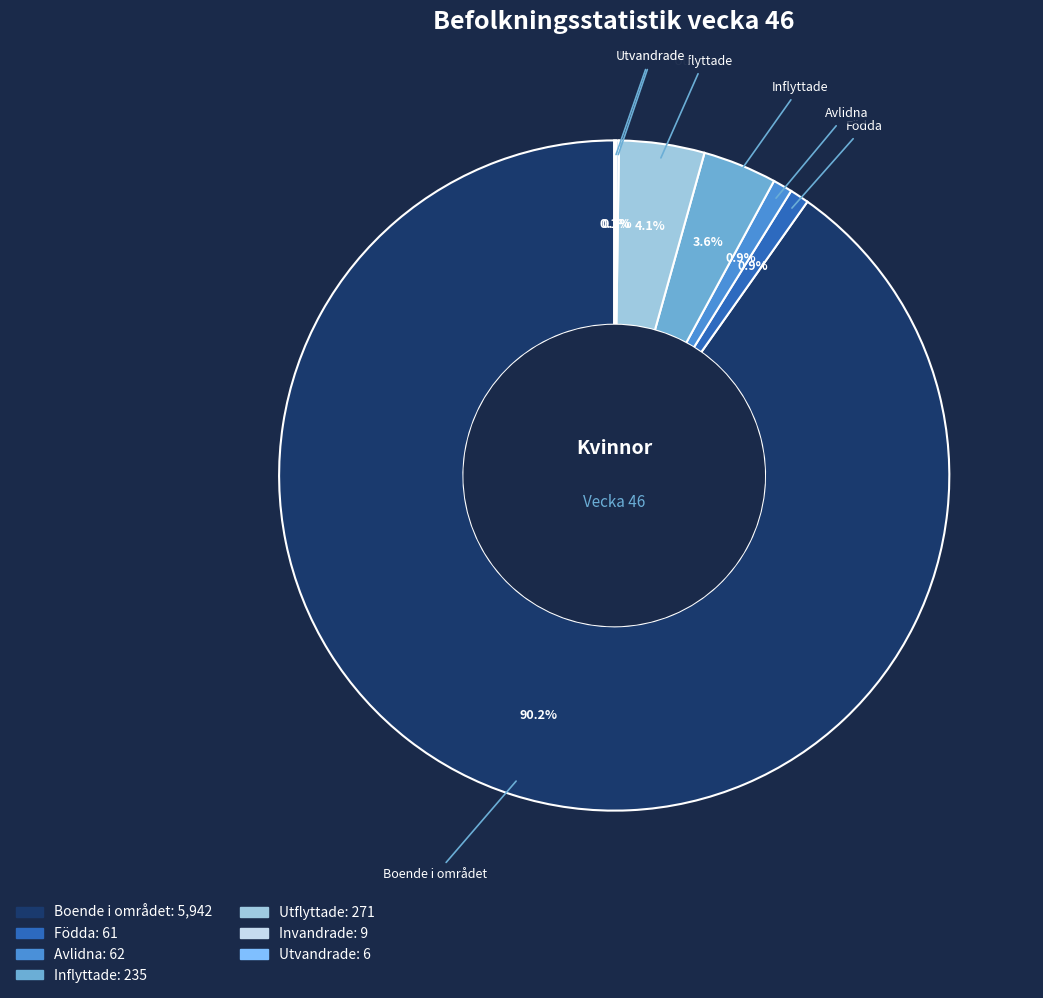

Which slice is the largest?

Boende i området